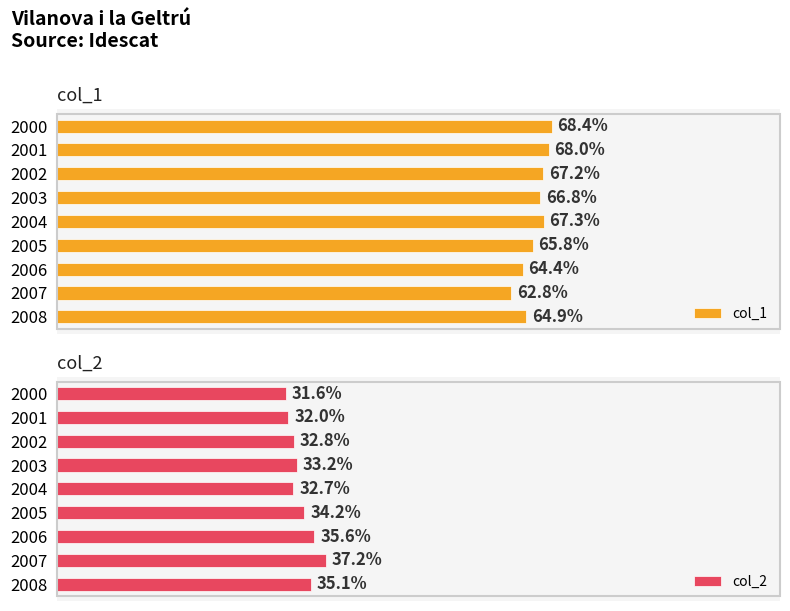

Rank the series by their average value, from lowest to highest.

col_2, col_1